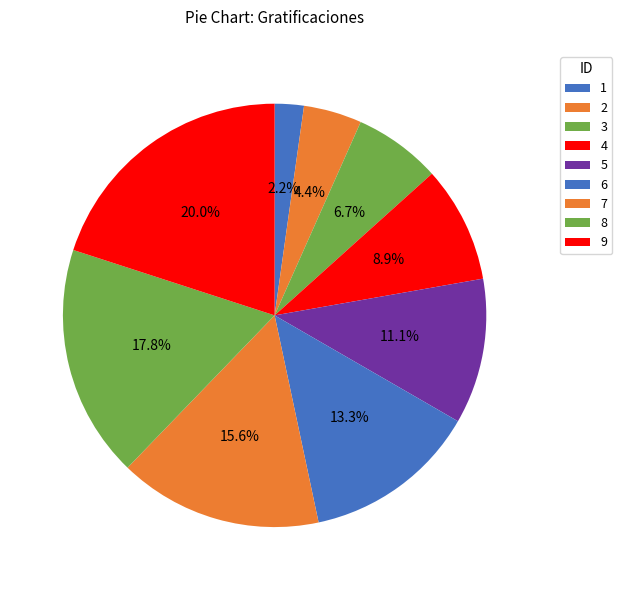

Rank the categories by value from highest to lowest.

9, 8, 7, 6, 5, 4, 3, 2, 1